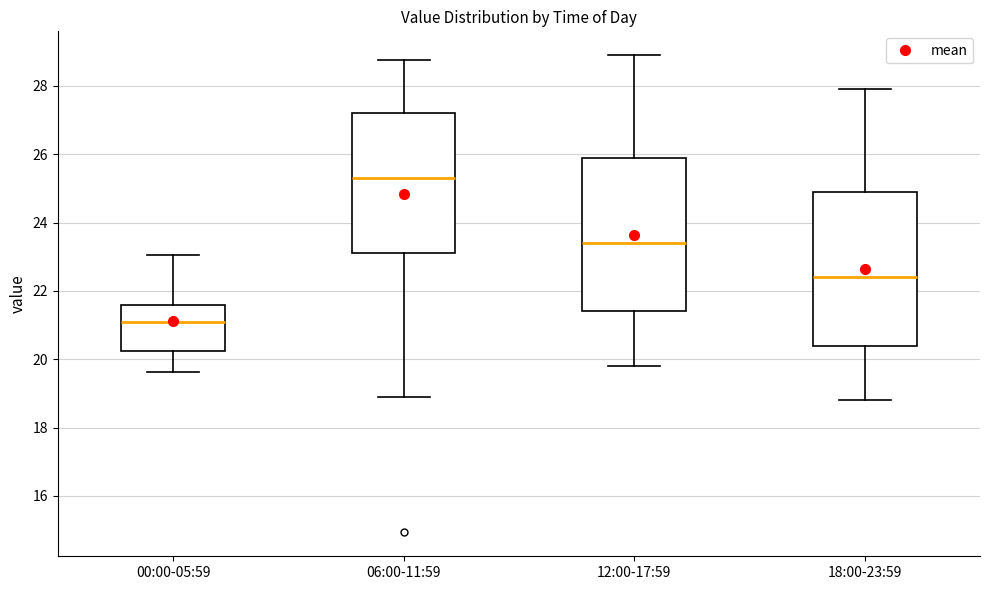

Where does the median line of the box for 06:00-11:59 sit on the y-axis? The values are not printed on the chart, so give them approximately, as read against the axis.

25.4